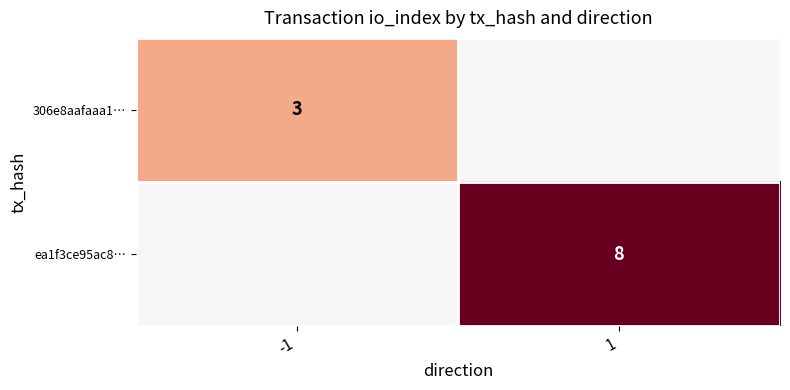

True or false: 306e8aafaaa1… has a value of 3 at -1.

True